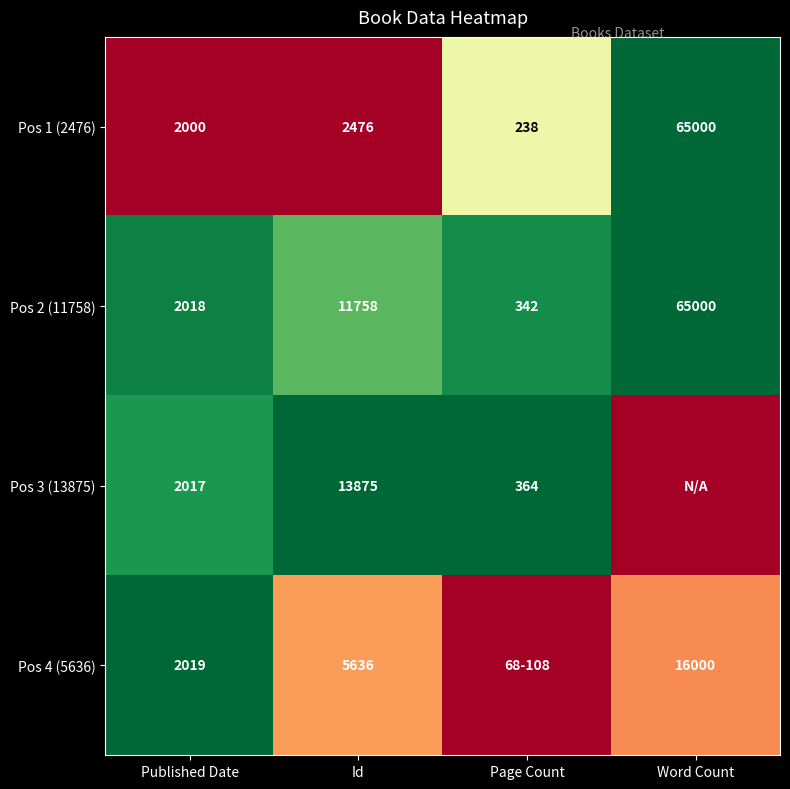

What is the approximate value of Pos 1 (2476) at Page Count, to the nearest 50?

250